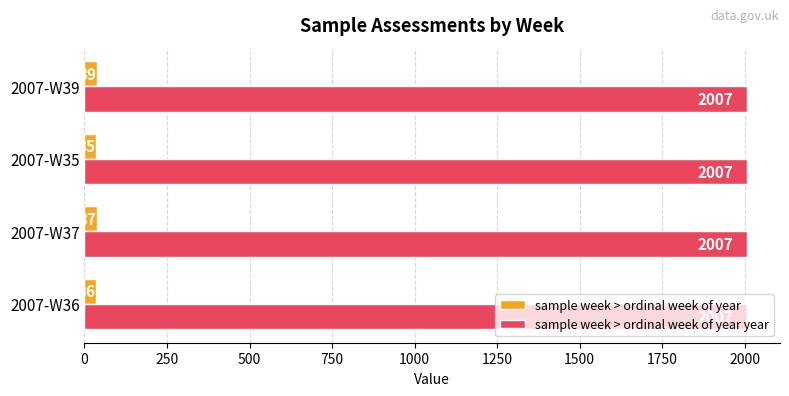

Is it true that sample week > ordinal week of year equals 35 at 2007-W35?

True